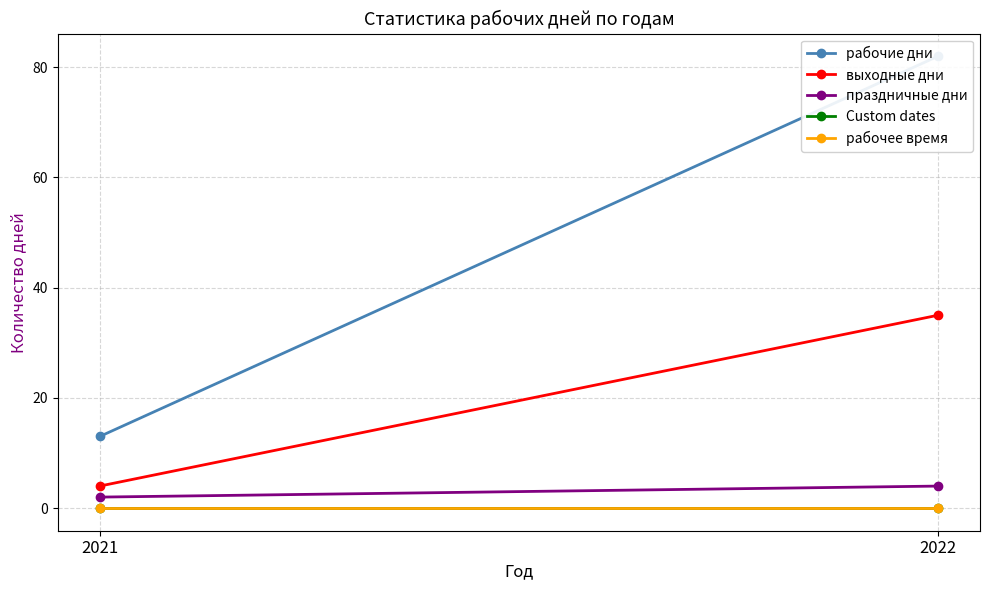

How many lines are shown in the chart?

5